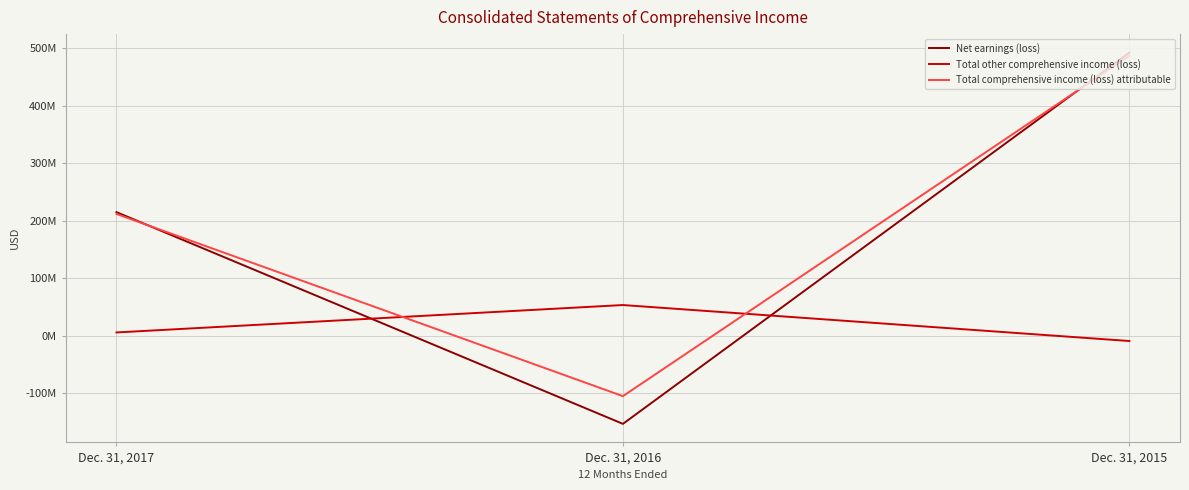

What is the maximum value shown in the chart?

492338000